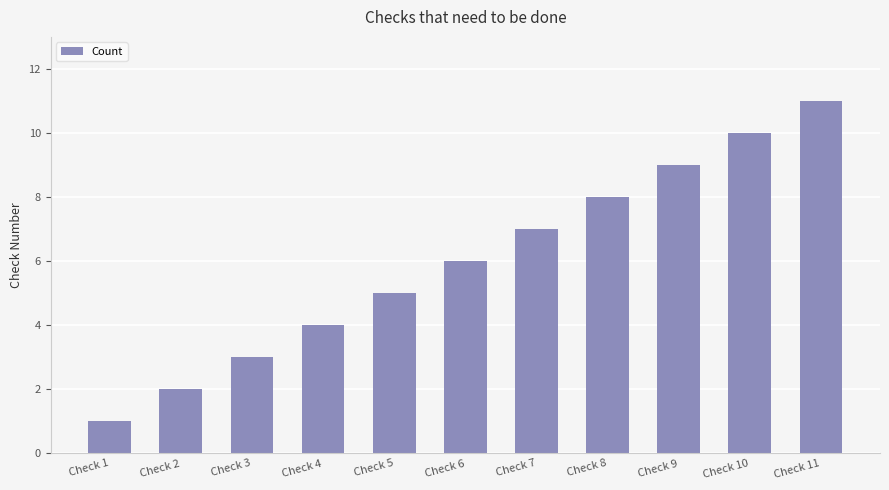

Read the value at Check 6, to the nearest 10.

10